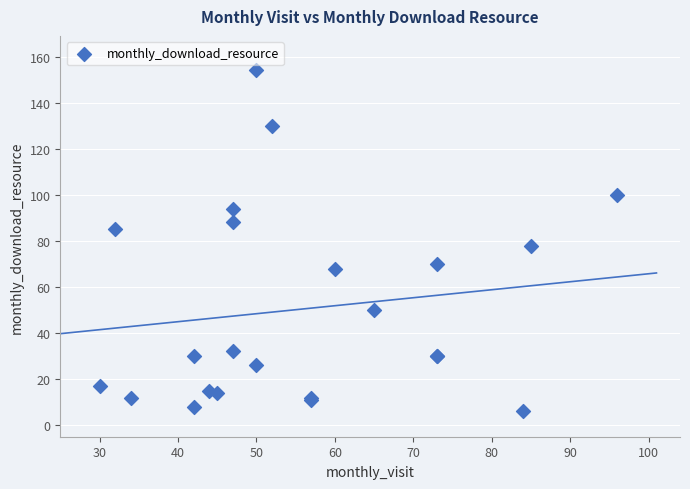

What Y value in the scatter plot is closest to 80?

78